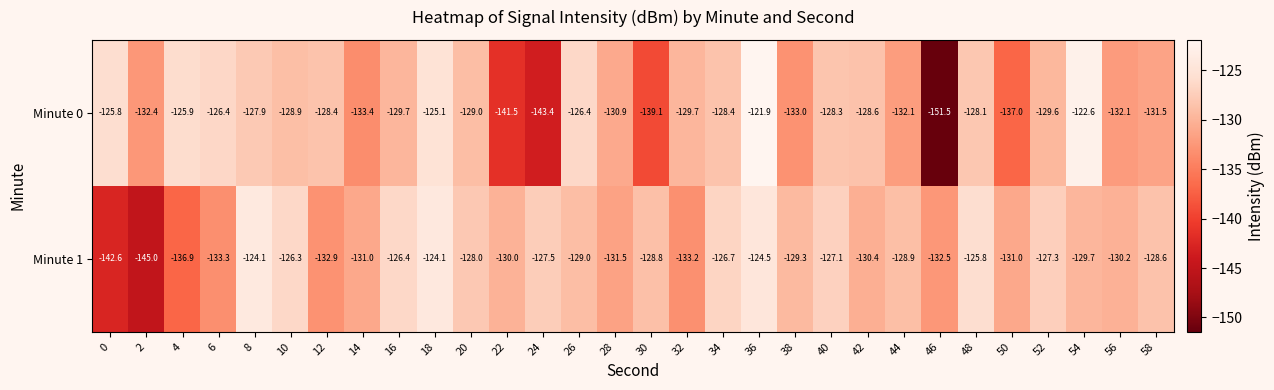

Where does the Minute 1 series first go above -129?

8